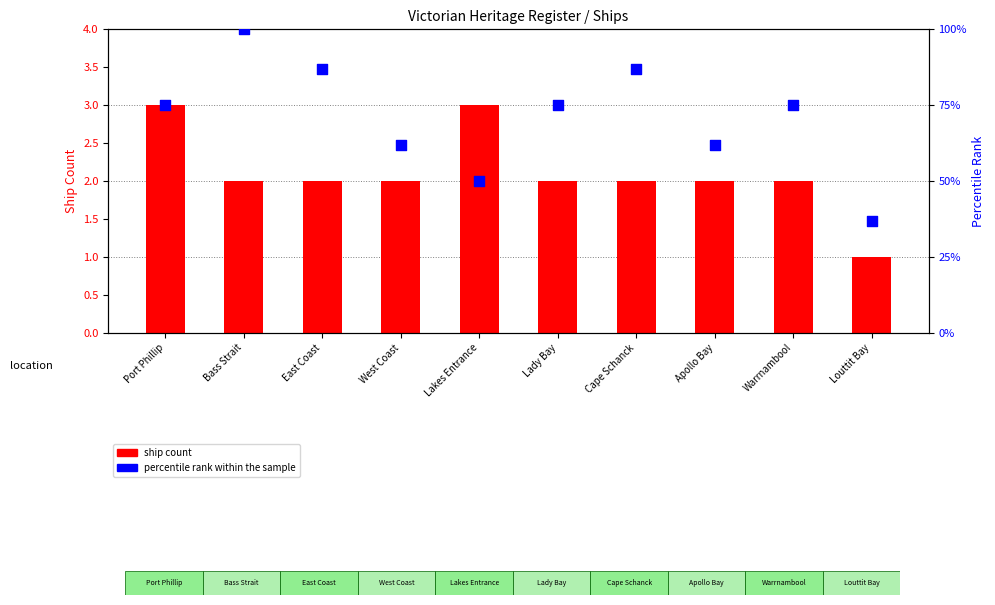

Which series has the largest Y range (max minus min)?

percentile rank within the sample